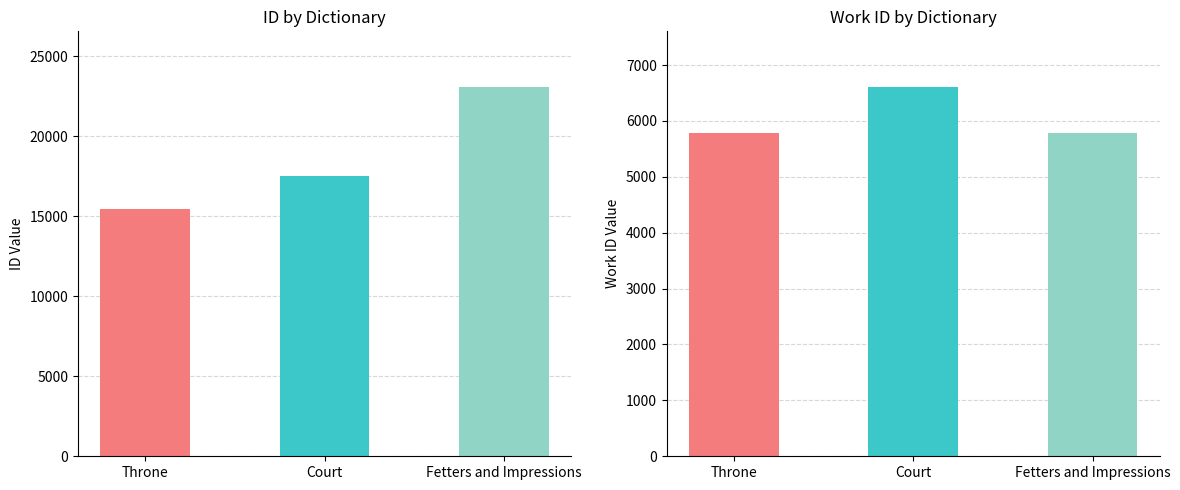

What are all the series names shown in the legend?

id, work_id